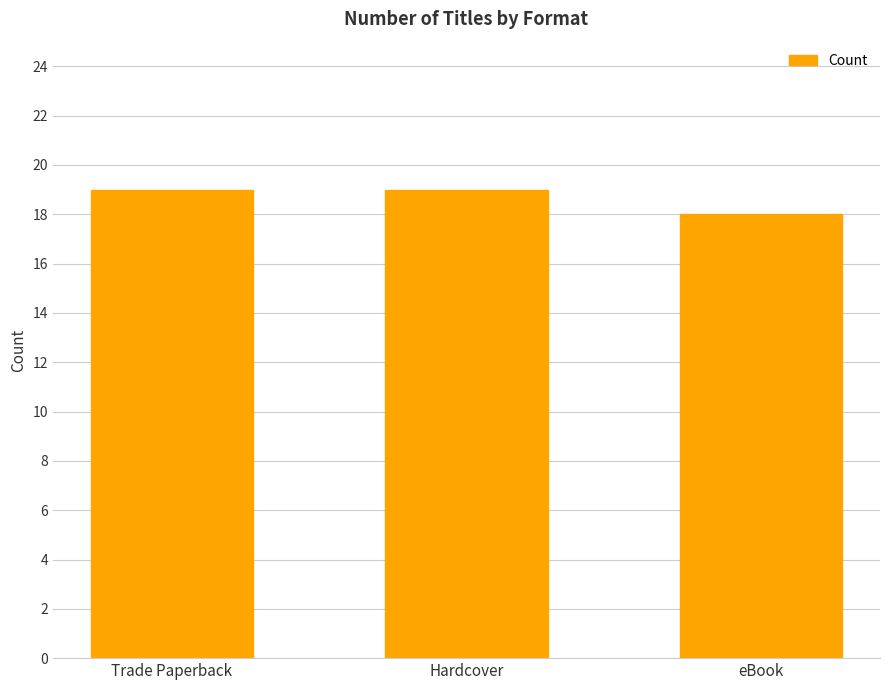

What position from the left is eBook?

3